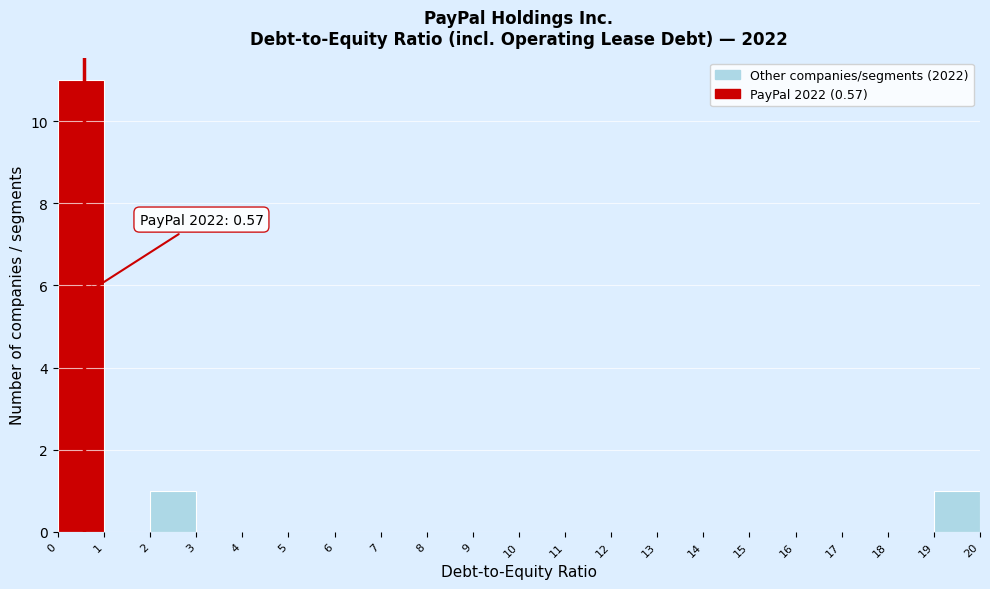

Which range on the x-axis has the tallest bar?

0 to 1